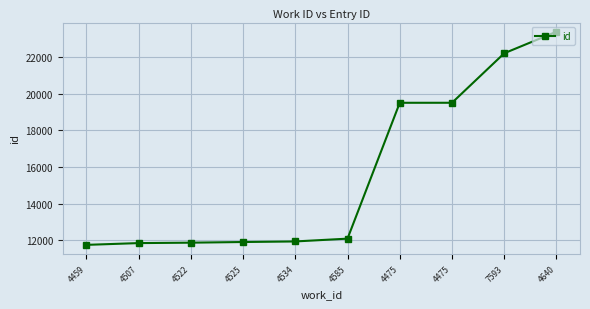

List the labels in order of value, largest first.

4640, 7593, 4475, 4475, 4585, 4534, 4525, 4522, 4507, 4459